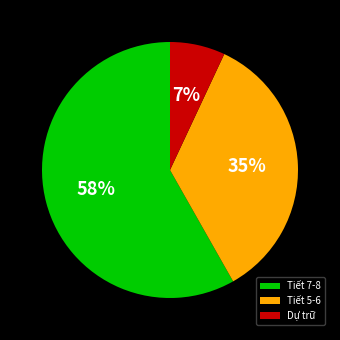

Which slice is the smallest?

Dự trữ